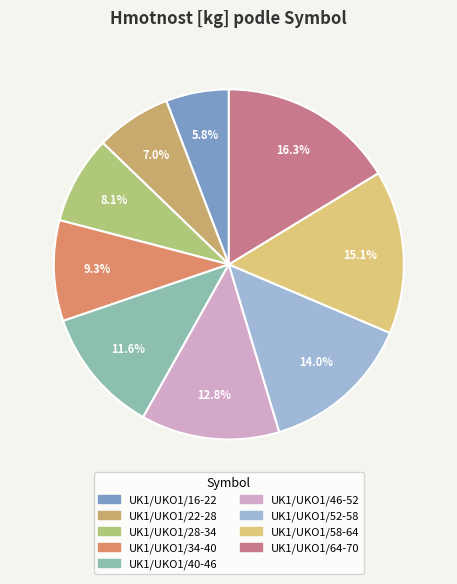

Is the sum of UK1/UKO1/16-22 and UK1/UKO1/64-70 greater than half?

No